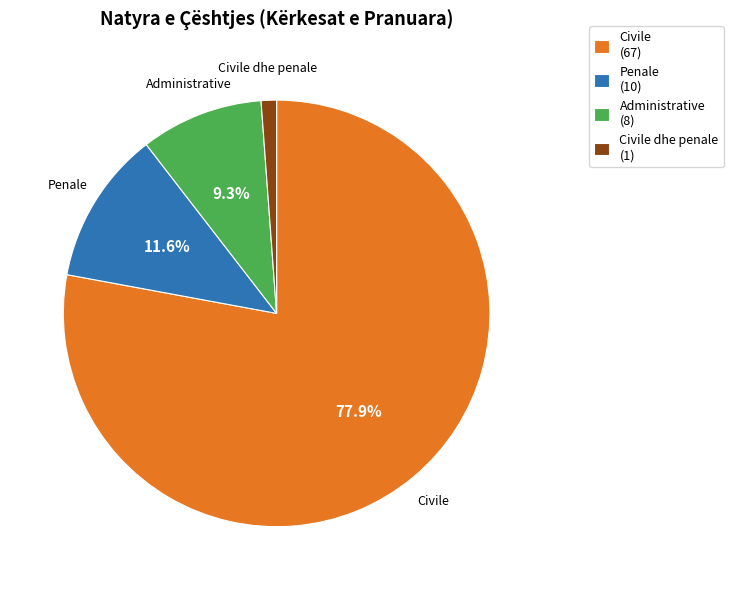

Which slice is the smallest?

Civile dhe penale (1)